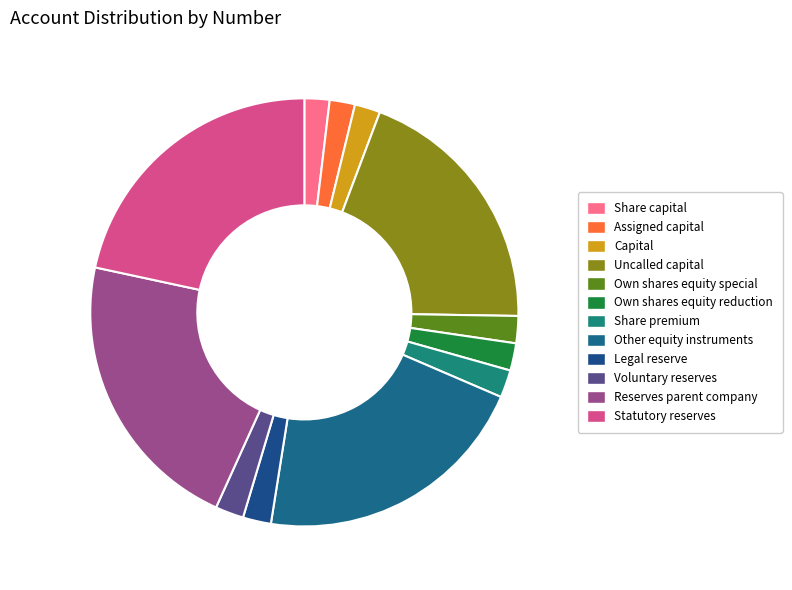

The Uncalled capital slice represents 20% of the pie. True or false?

True